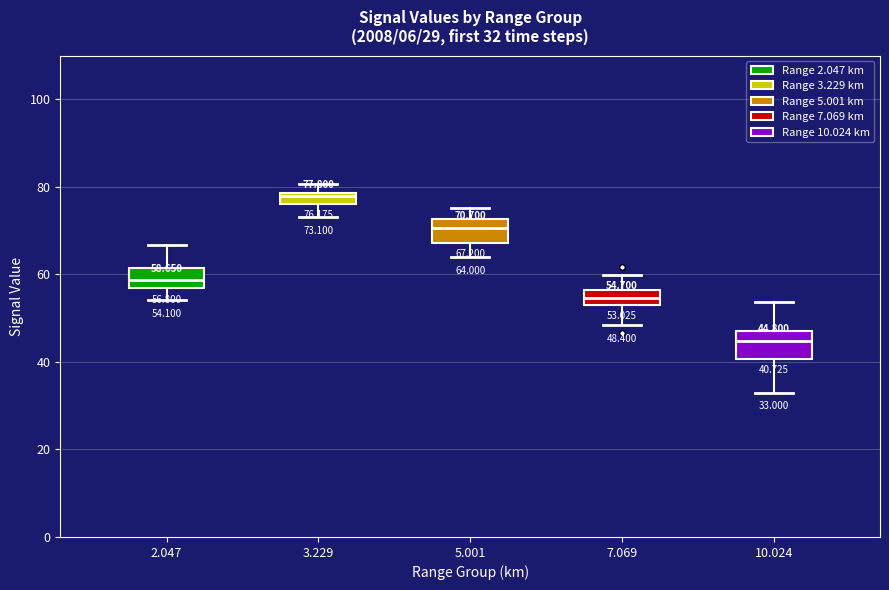

Which box's median line is the lowest?

10.024